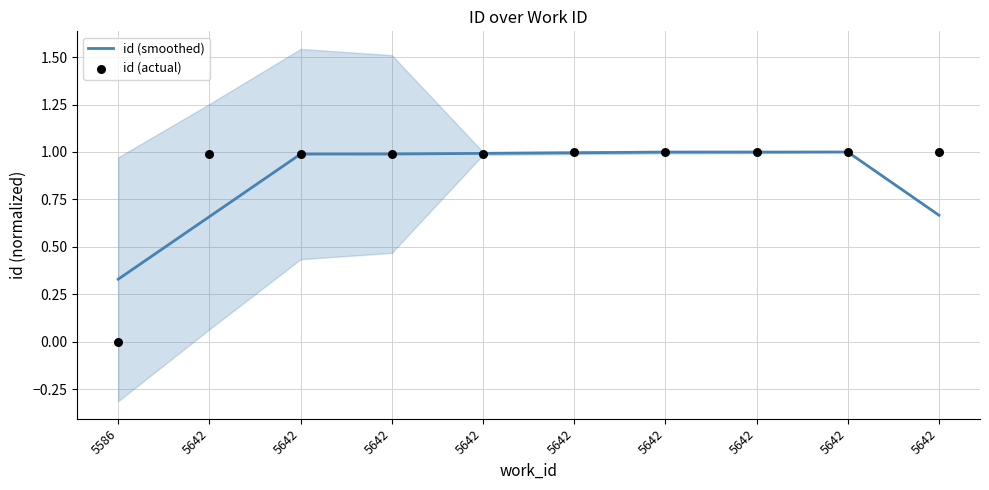

Which series has the largest total across all categories?

id (actual)